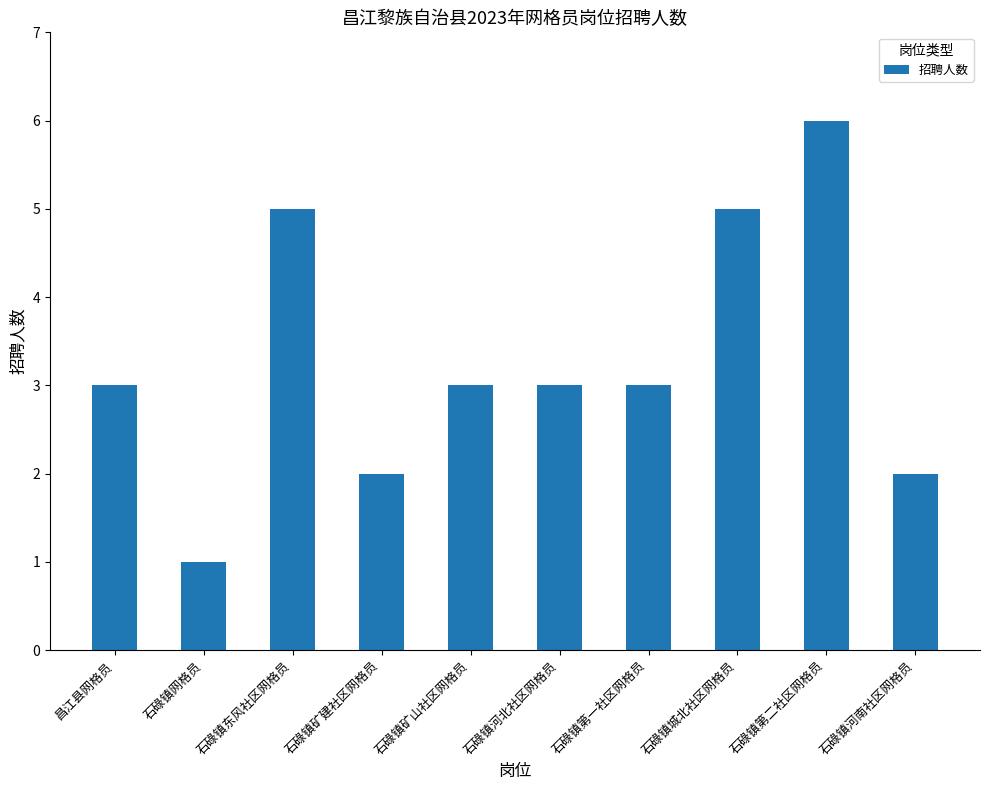

Reading right to left, what are all the values shown in this chart?

2	6	5	3	3	3	2	5	1	3